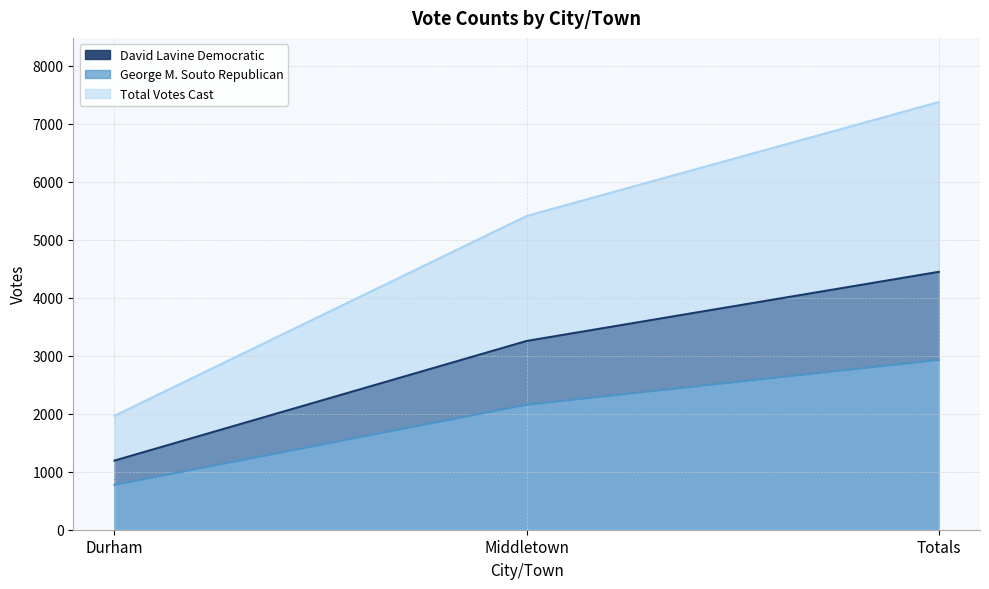

Reading right to left, transcribe all the data shown in this chart.

David Lavine Democratic: 4447	3255	1192
George M. Souto Republican: 2928	2155	773
Total Votes Cast: 7375	5410	1965